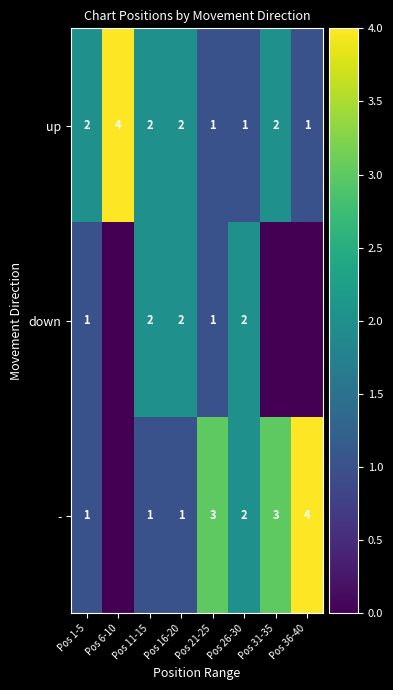

At which label does down reach its minimum?

Pos 6-10